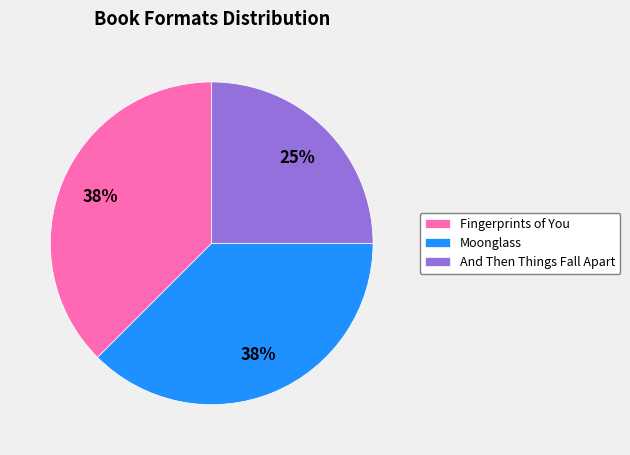

How many slices are in this pie chart?

3